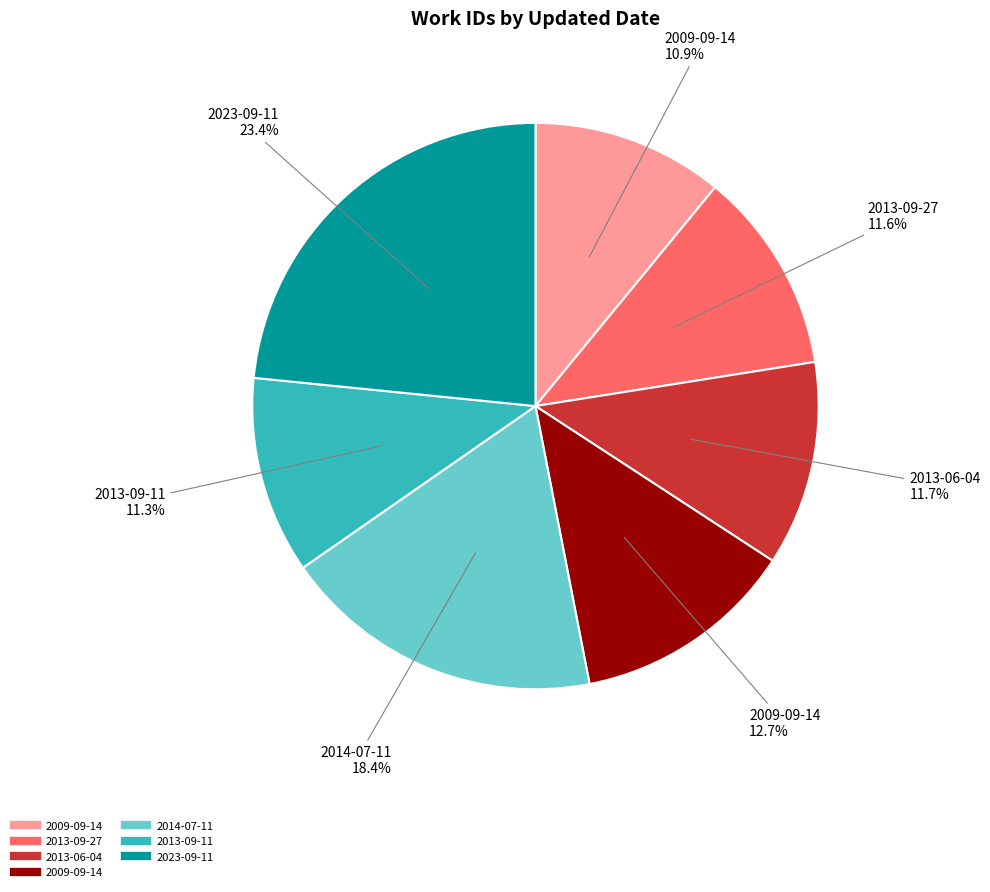

How many segments does this pie chart have?

7